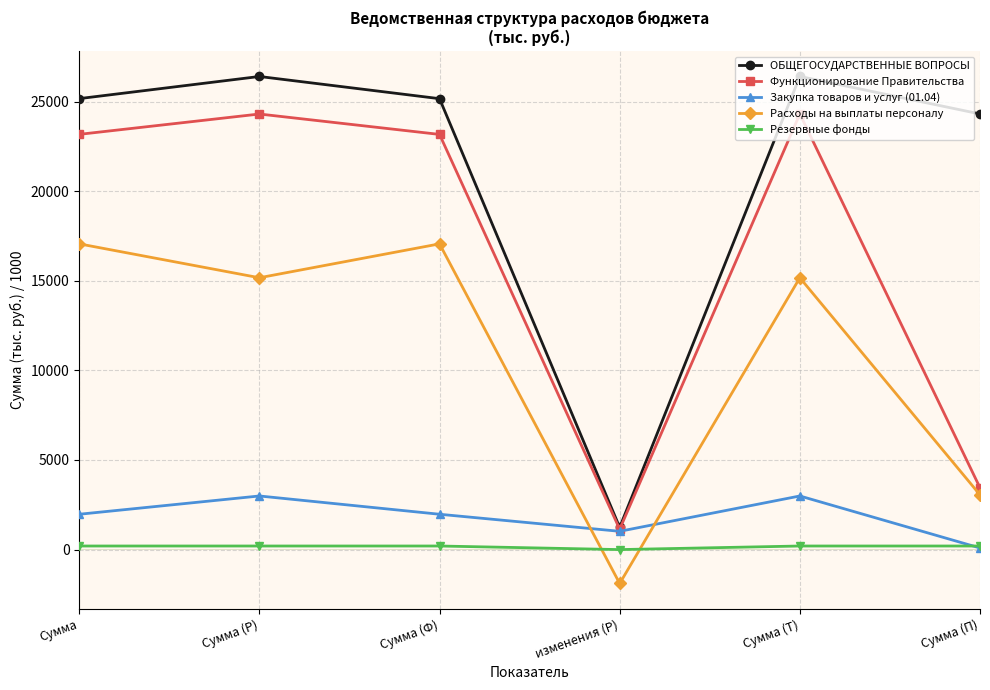

Where is the first local maximum for Функционирование Правительства?

Сумма (Р)